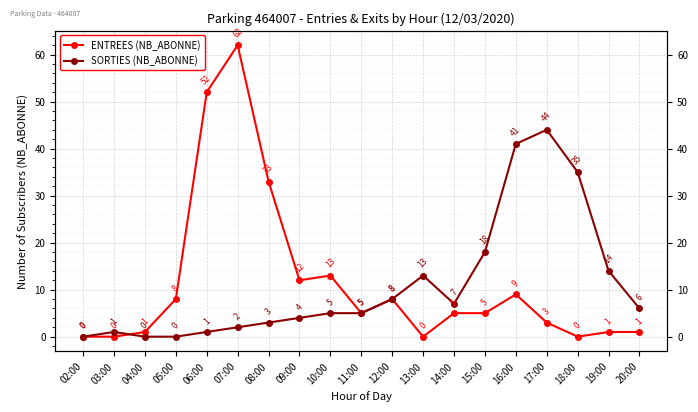

What position from the right is 19:00?

2